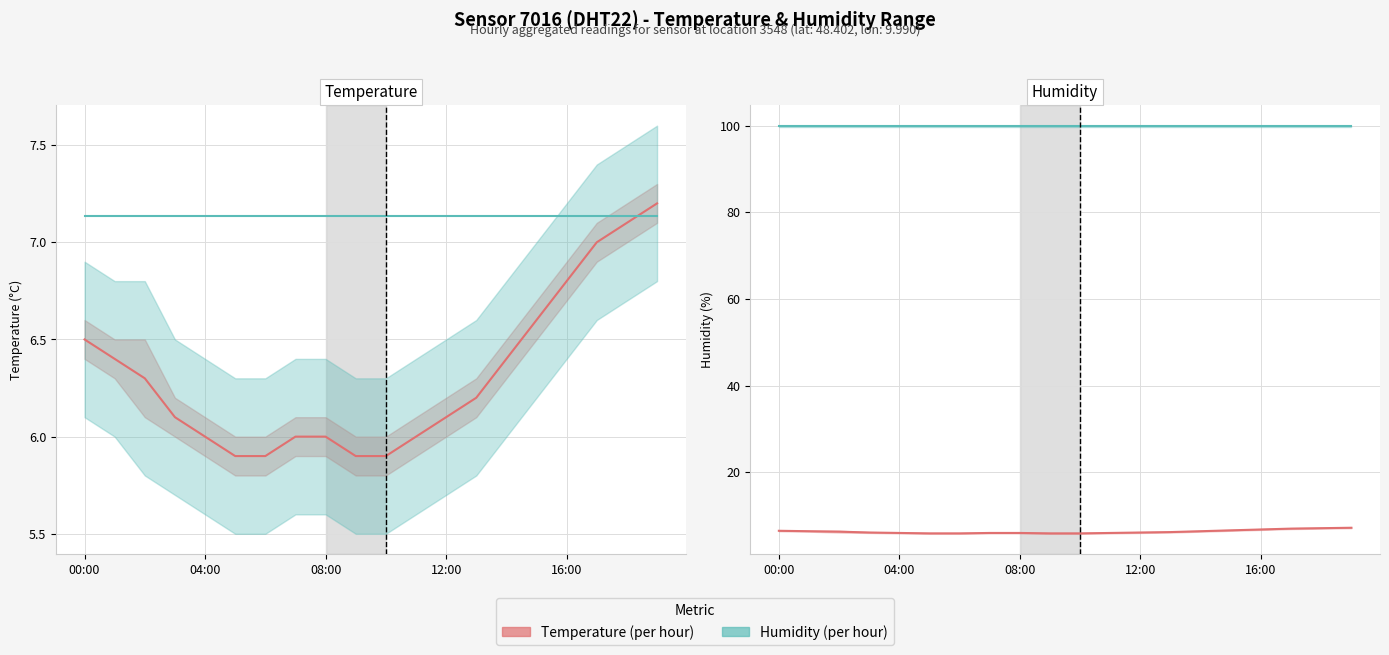

At how many categories does at least one series exceed 18?

20